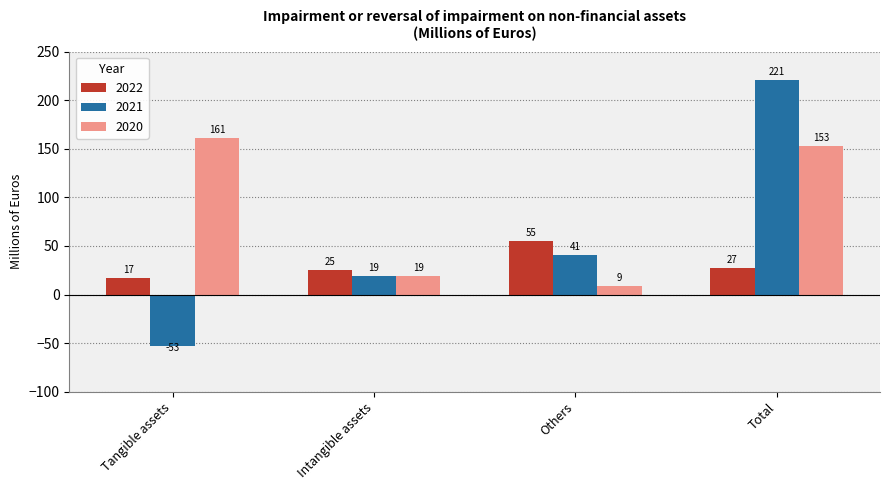

What is the total value across all series at Tangible assets?

125